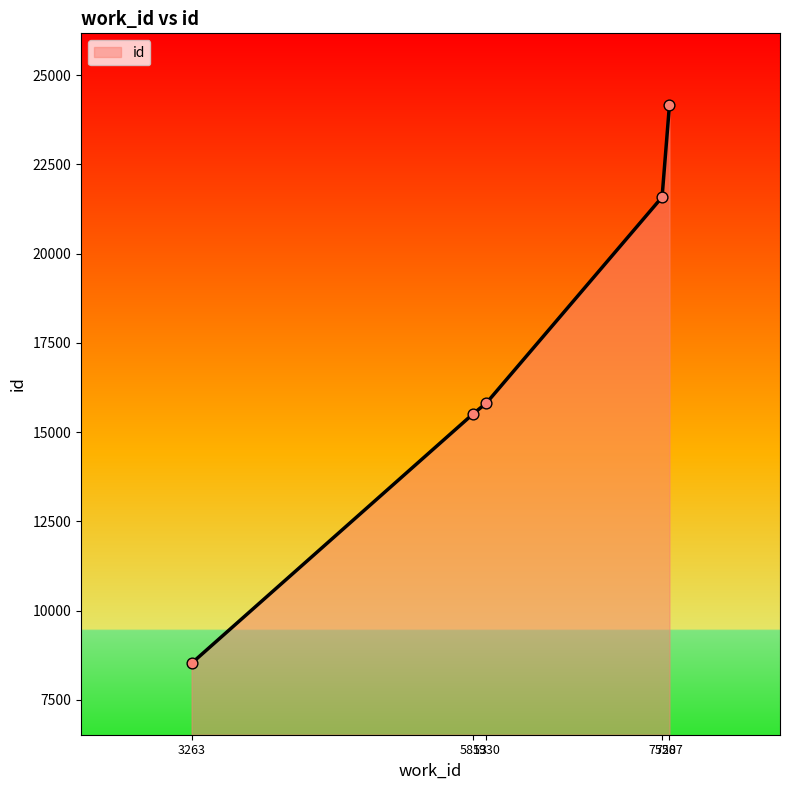

What is the change in value from 7520 to 7587?

+2588